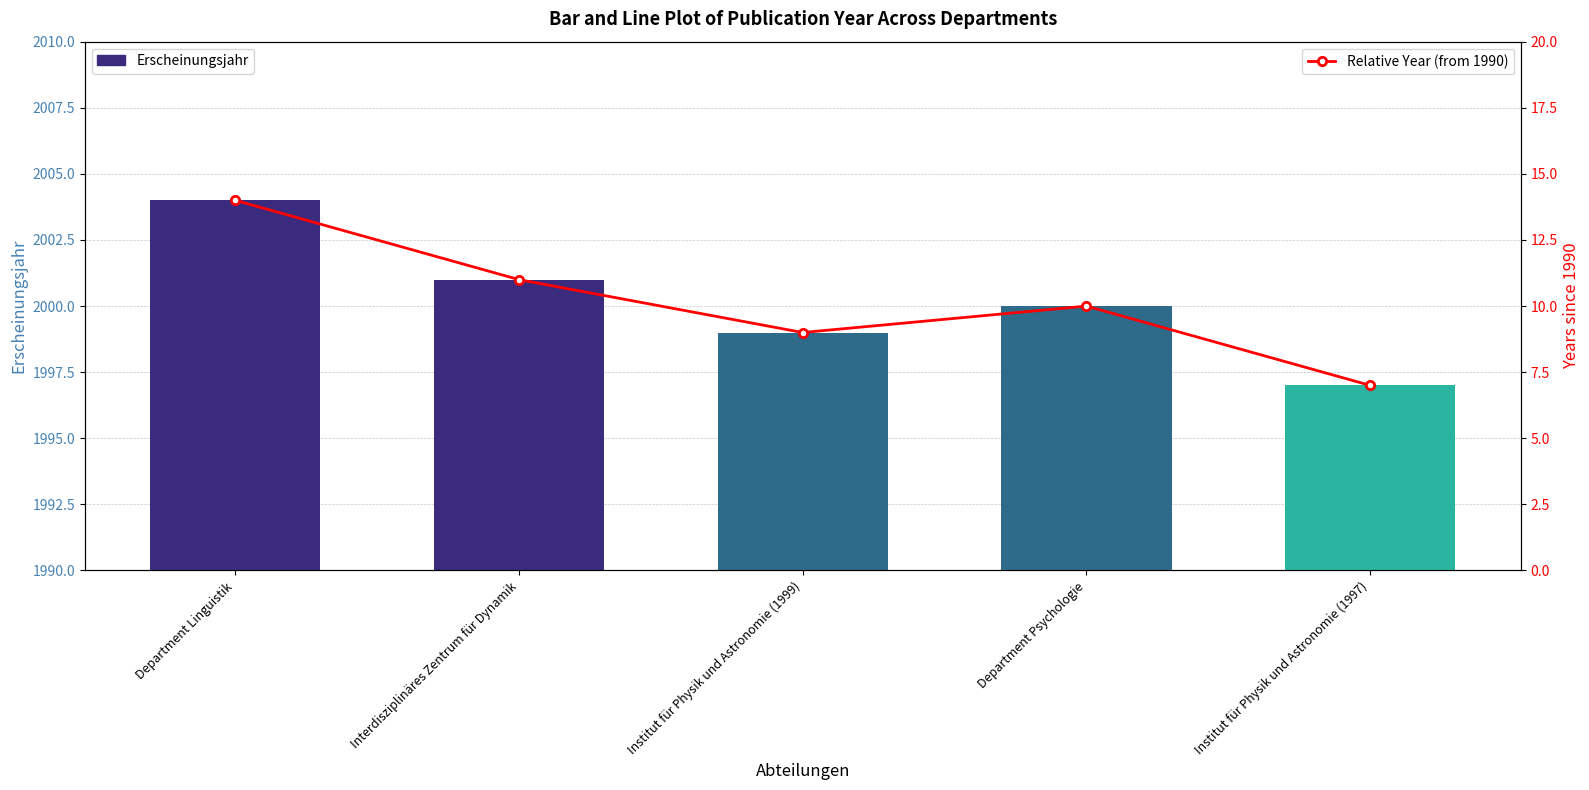

At which category is the sum across all series the highest?

Department Linguistik